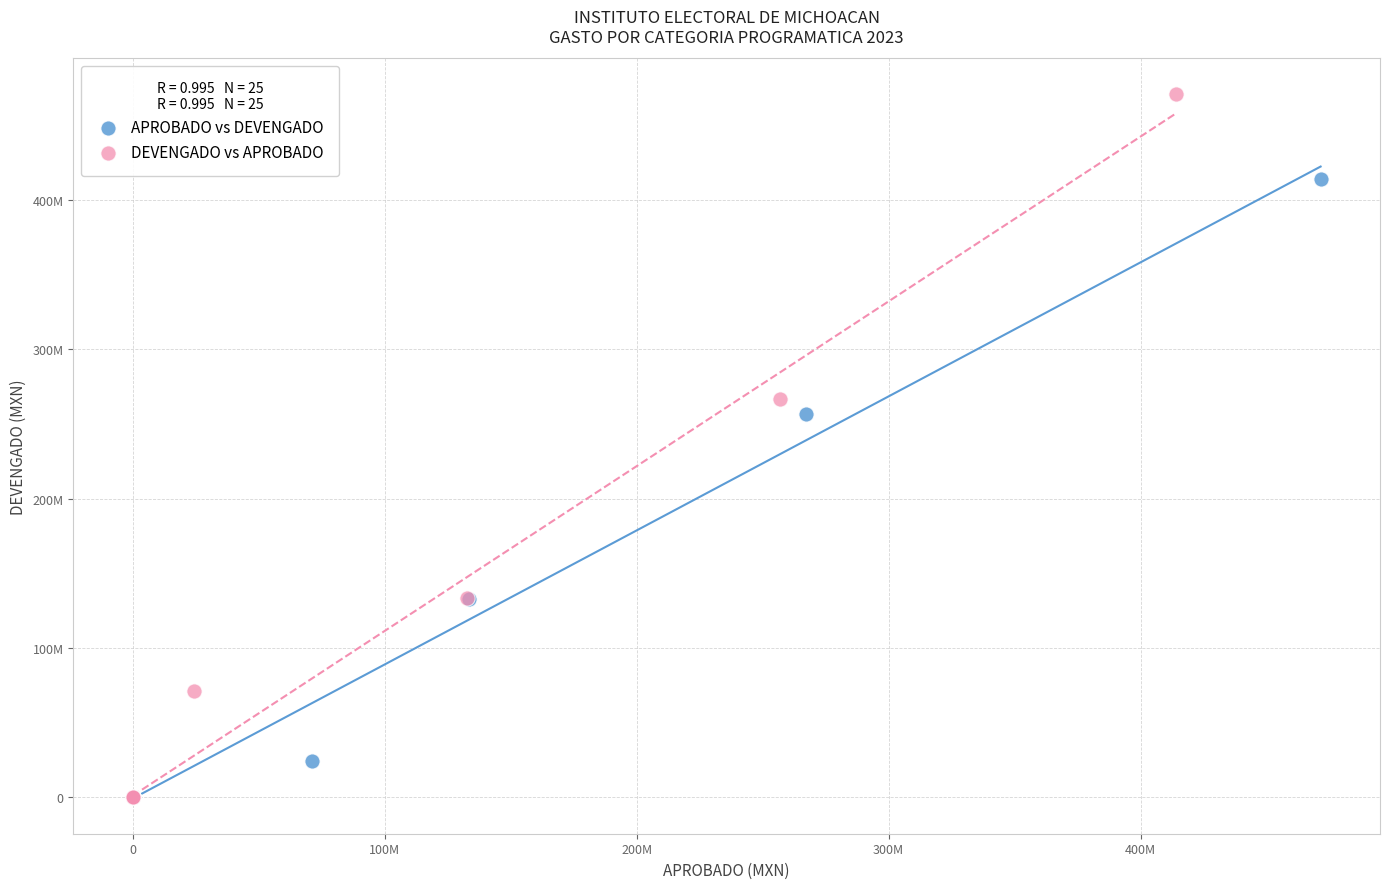

Which series contains the highest Y value?

DEVENGADO vs APROBADO